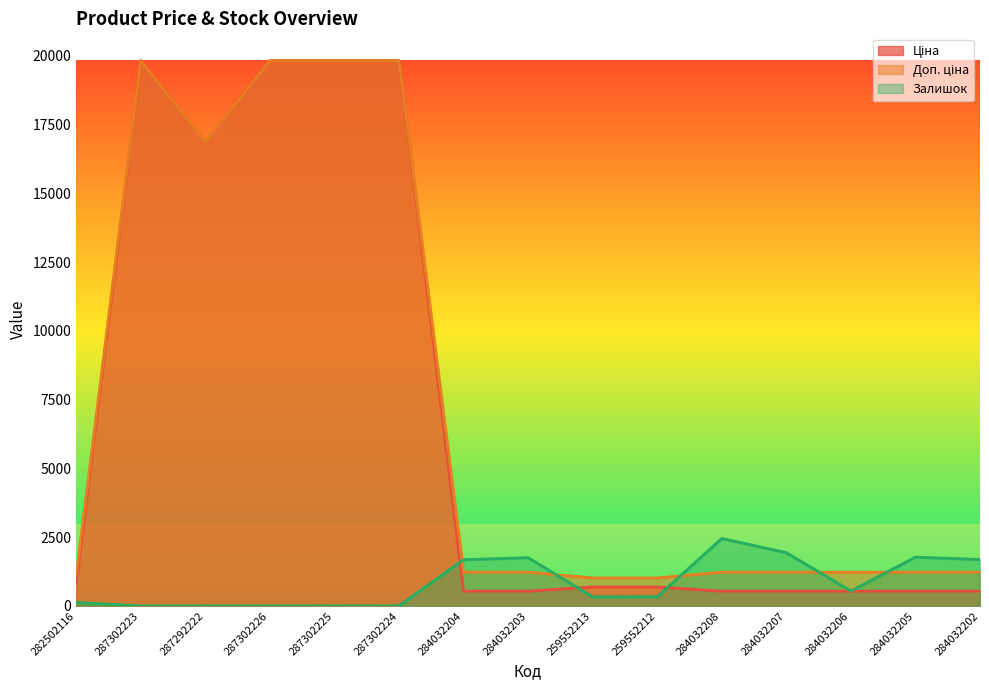

What position from the right is 284032204?

9